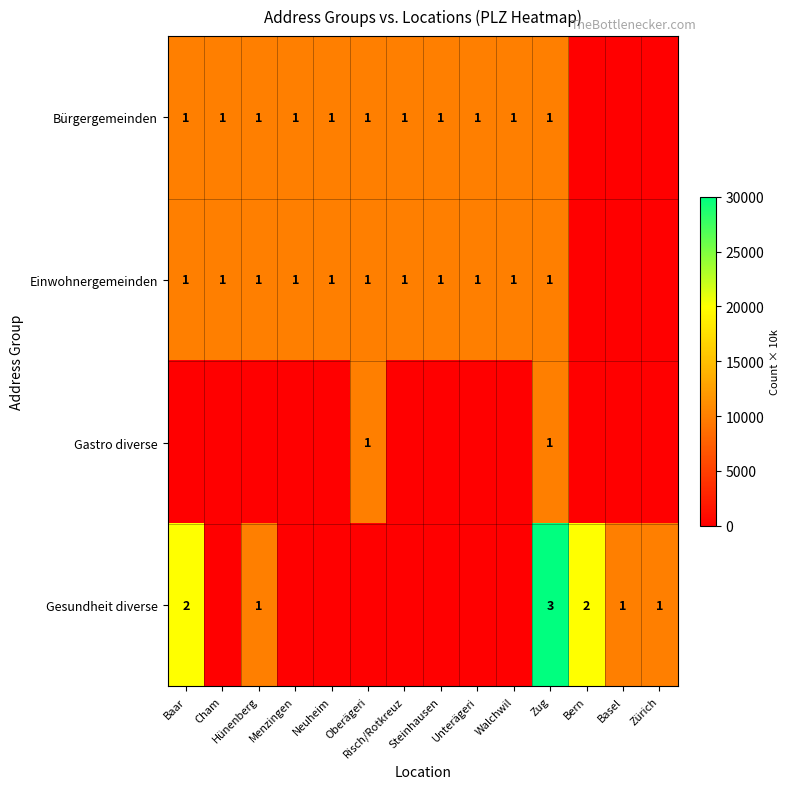

At which category is the sum across all series the highest?

Zug